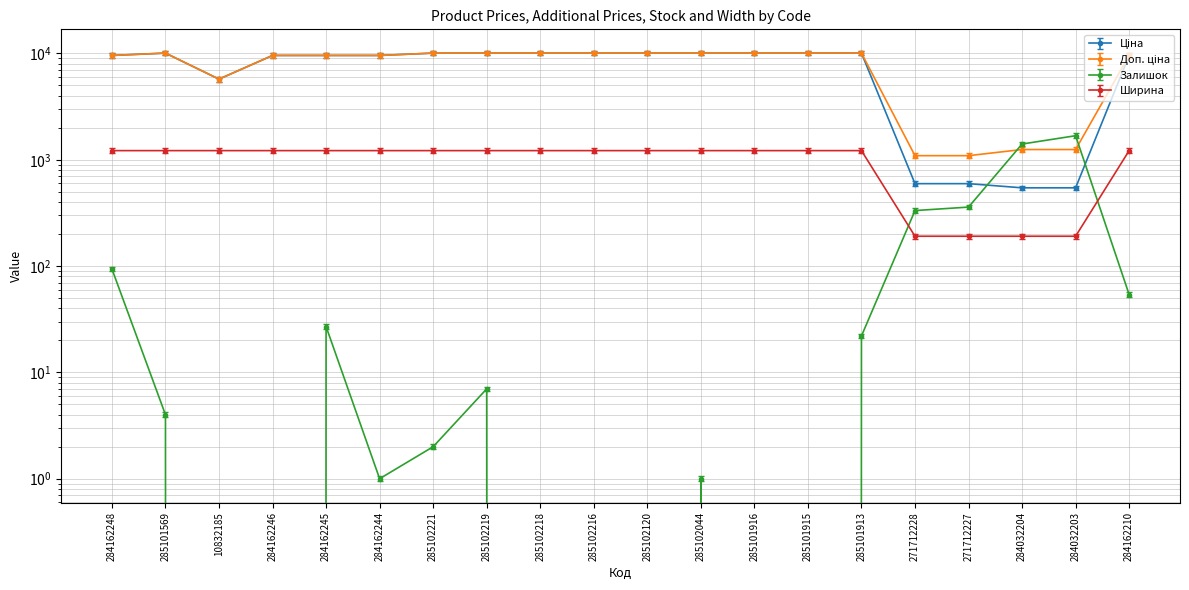

Which series has the largest range (max minus min)?

Ціна